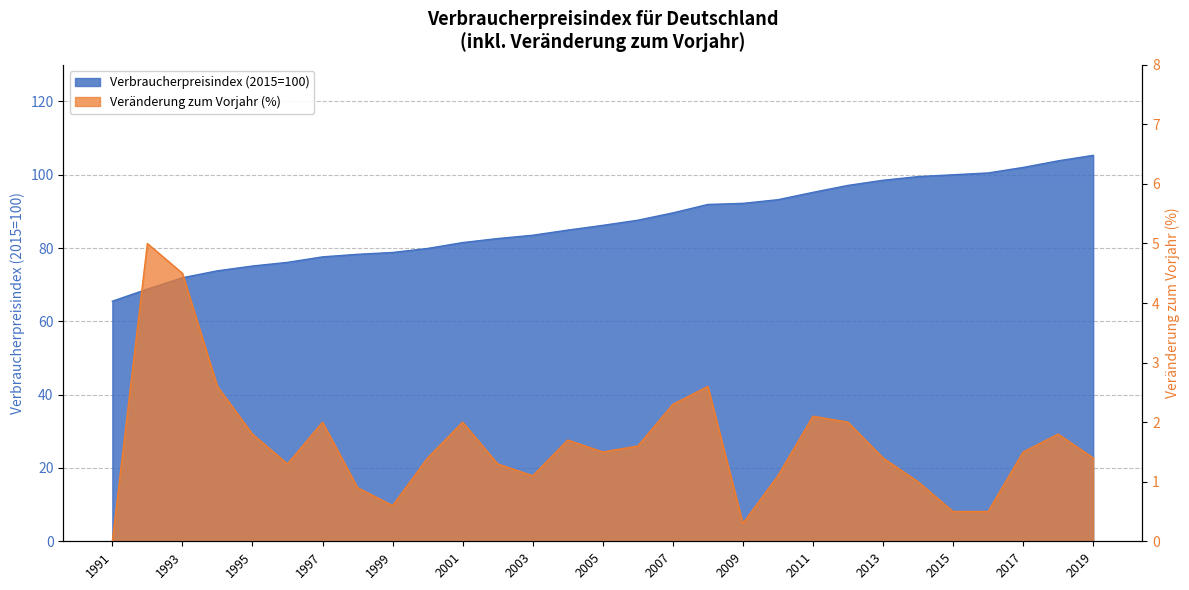

The value of Veränderung zum Vorjahr (%) at 1998 is 0.9. True or false?

True